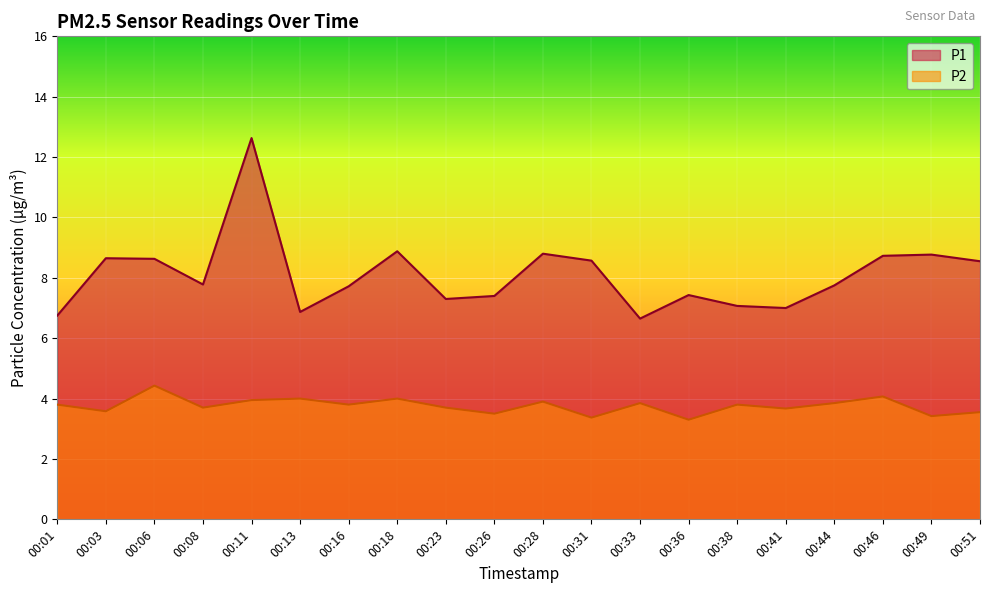

Which series changed the most between 00:38 and 00:46?

P1